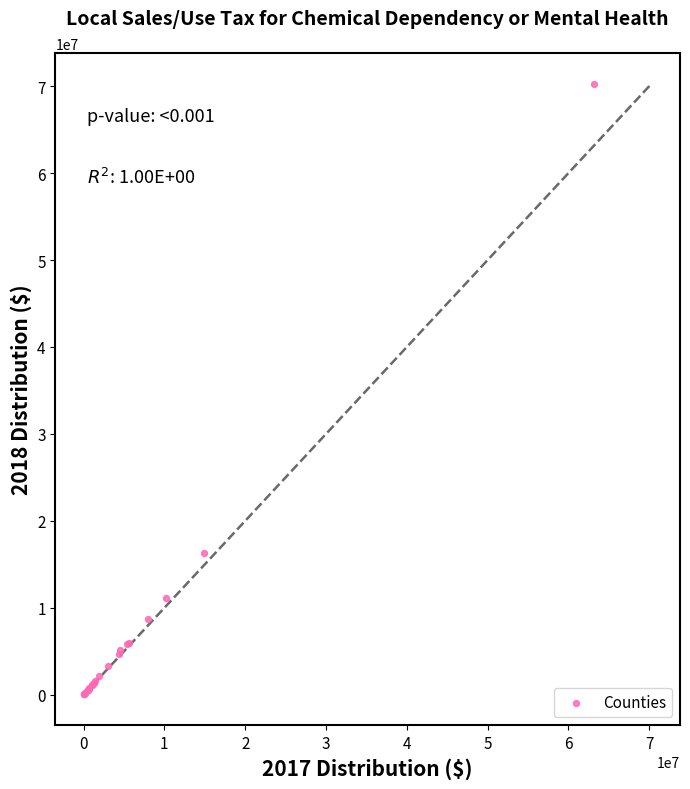

What Y value in the scatter plot is closest to 35164382?

16255158.0